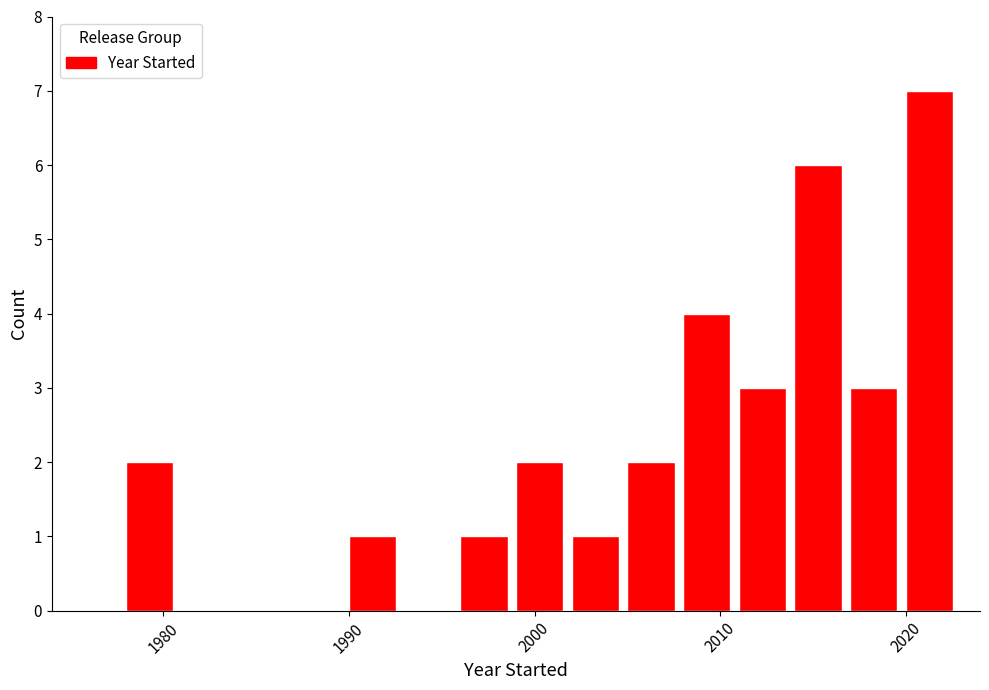

Read against the x-axis, roughly where is the centre of the tallest bar?

2021